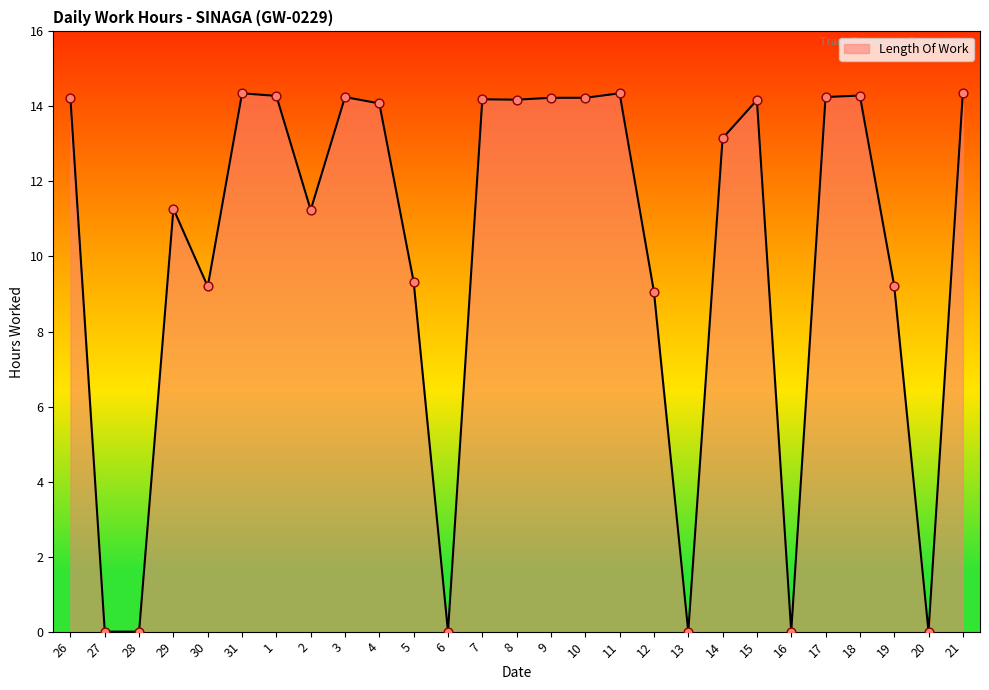

Which has a higher value, 10 or 6?

10